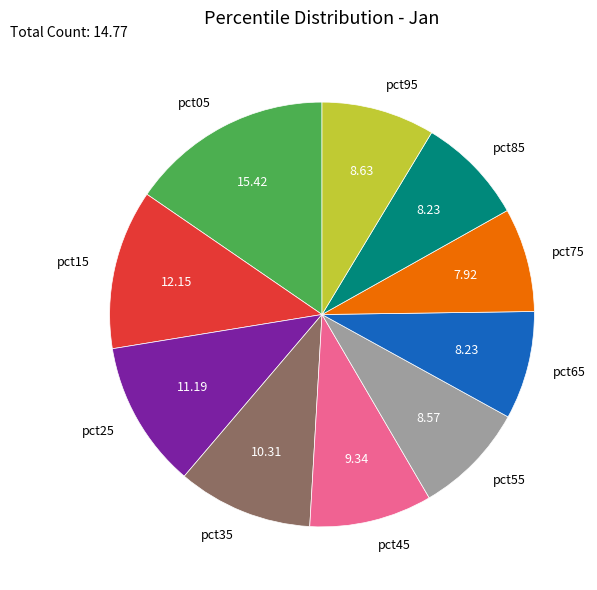

Does pct05 represent more than half of the total?

No